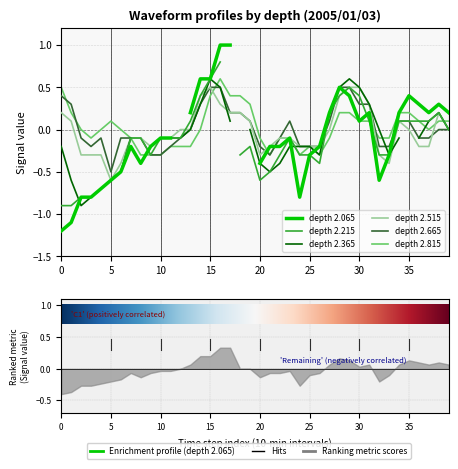

Which series has the largest total across all categories?

2.815